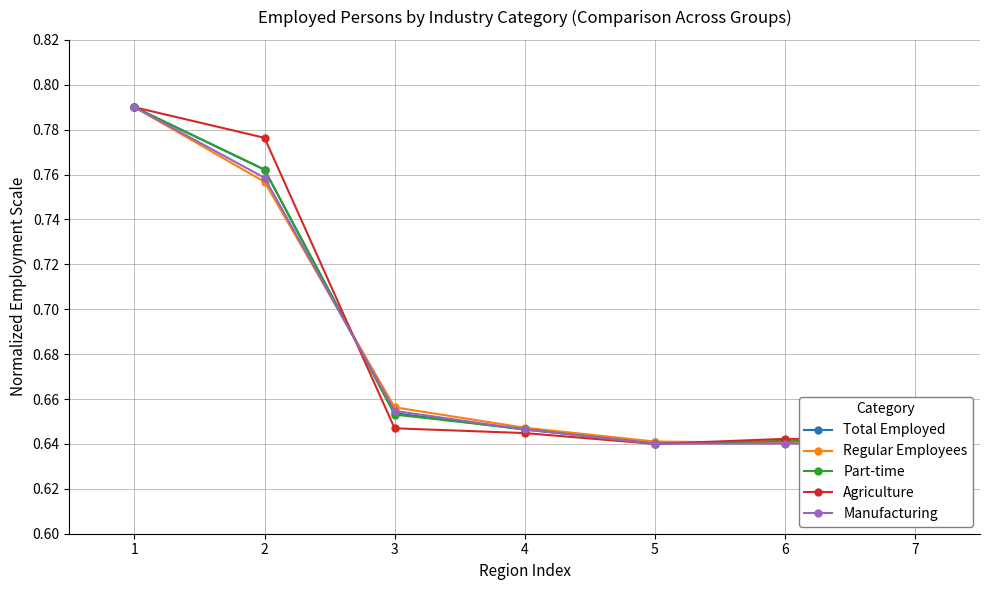

Count the number of categories in the chart.

7